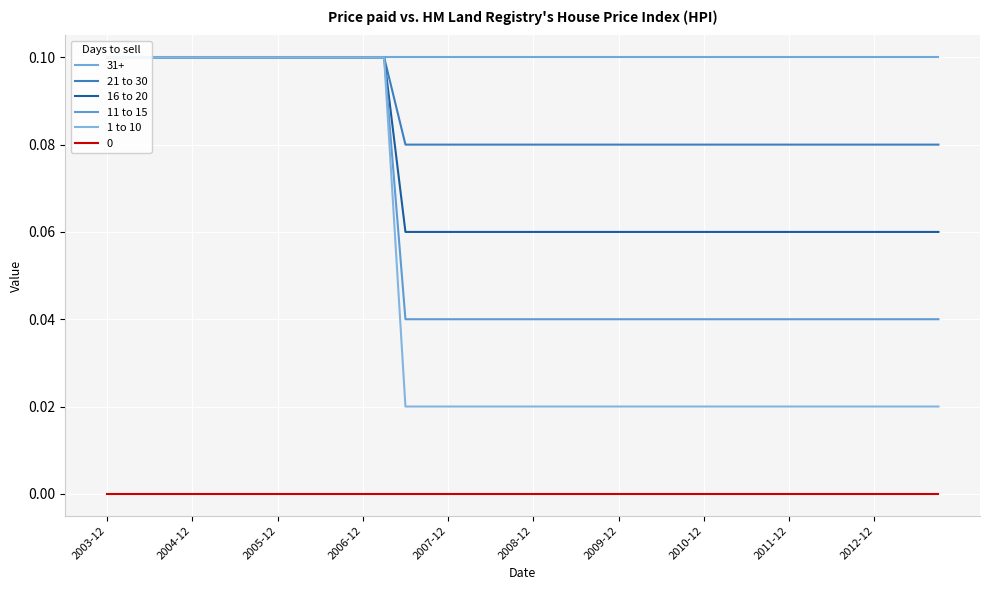

The 16 to 20 series shows 0.1 at 27. True or false?

True